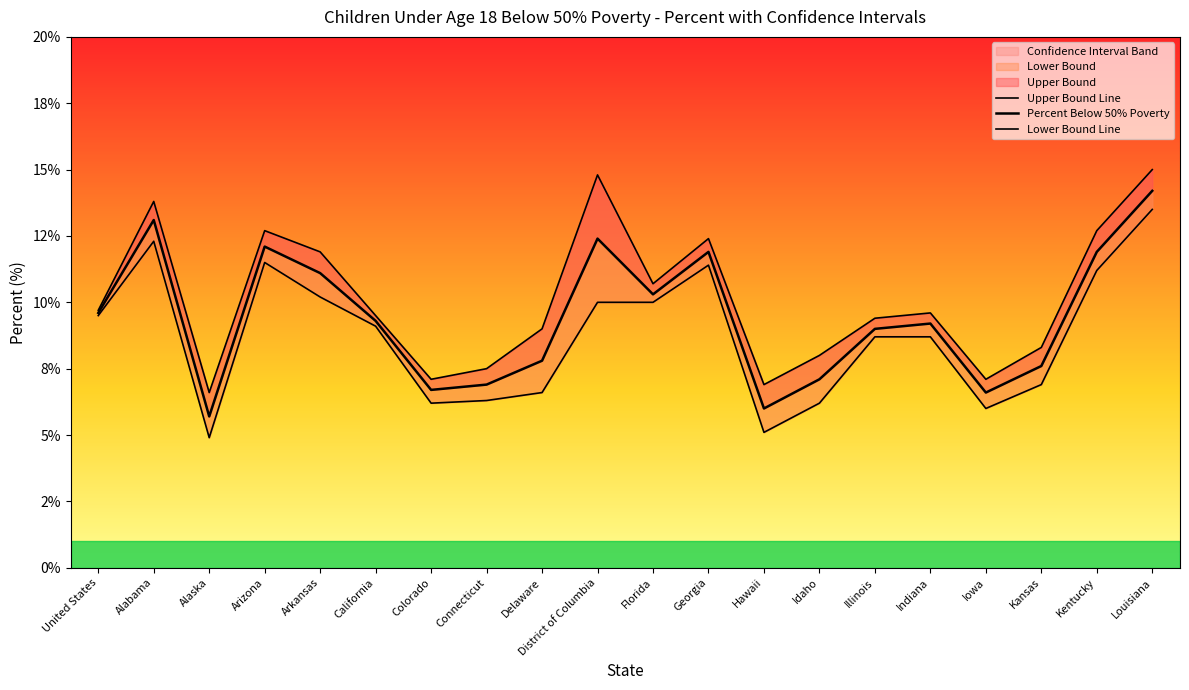

Reading left to right, transcribe all the data shown in this chart.

Upper Bound Line: 9.7	13.8	6.6	12.7	11.9	9.5	7.1	7.5	9.0	14.8	10.7	12.4	6.9	8.0	9.4	9.6	7.1	8.3	12.7	15.0
Percent Below 50% Poverty: 9.6	13.1	5.7	12.1	11.1	9.3	6.7	6.9	7.8	12.4	10.3	11.9	6.0	7.1	9.0	9.2	6.6	7.6	11.9	14.2
Lower Bound Line: 9.5	12.3	4.9	11.5	10.2	9.1	6.2	6.3	6.6	10.0	10.0	11.4	5.1	6.2	8.7	8.7	6.0	6.9	11.2	13.5